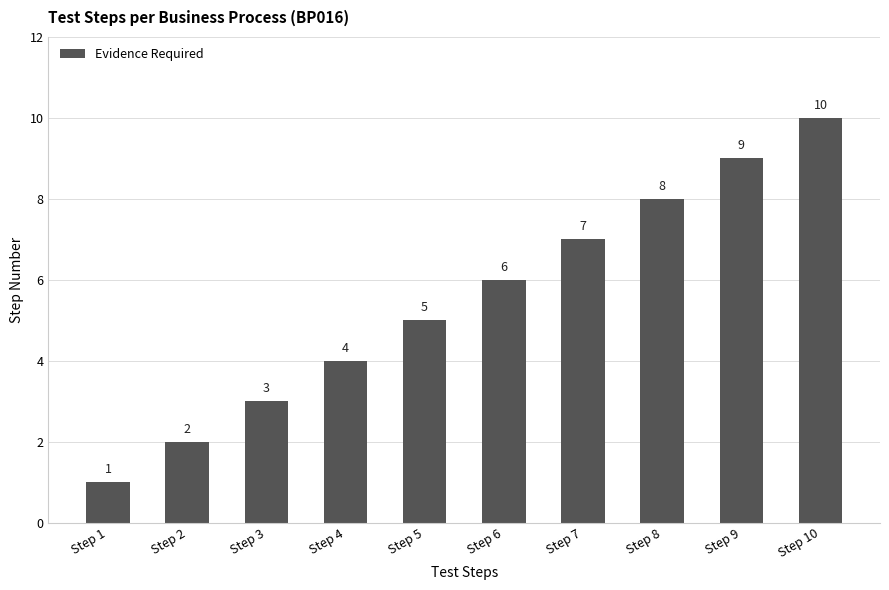

Are the bars grouped side by side (vs. stacked)?

No